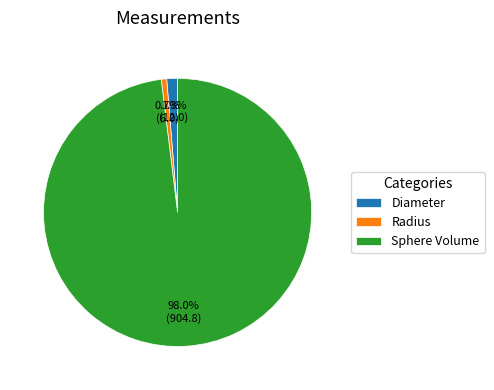

Is Sphere Volume the majority of the pie?

Yes